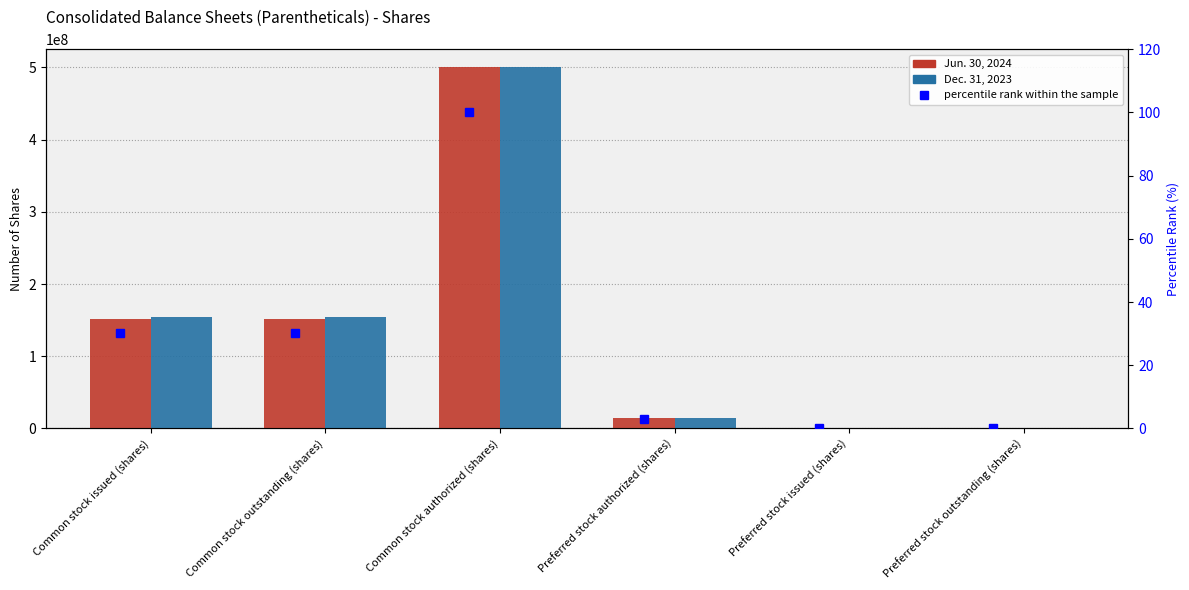

What is the sum of the Dec. 31, 2023 values at Common stock outstanding (shares) and Preferred stock authorized (shares)?

169382880.0